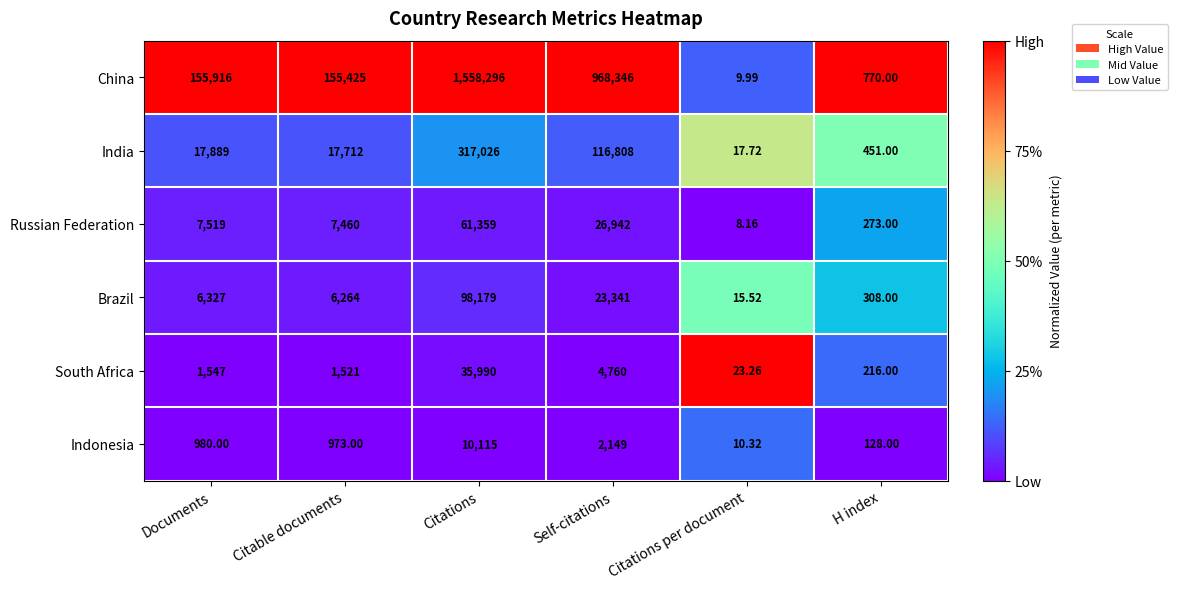

Is the value of Indonesia at Citations greater than the value of China at Citable documents?

No